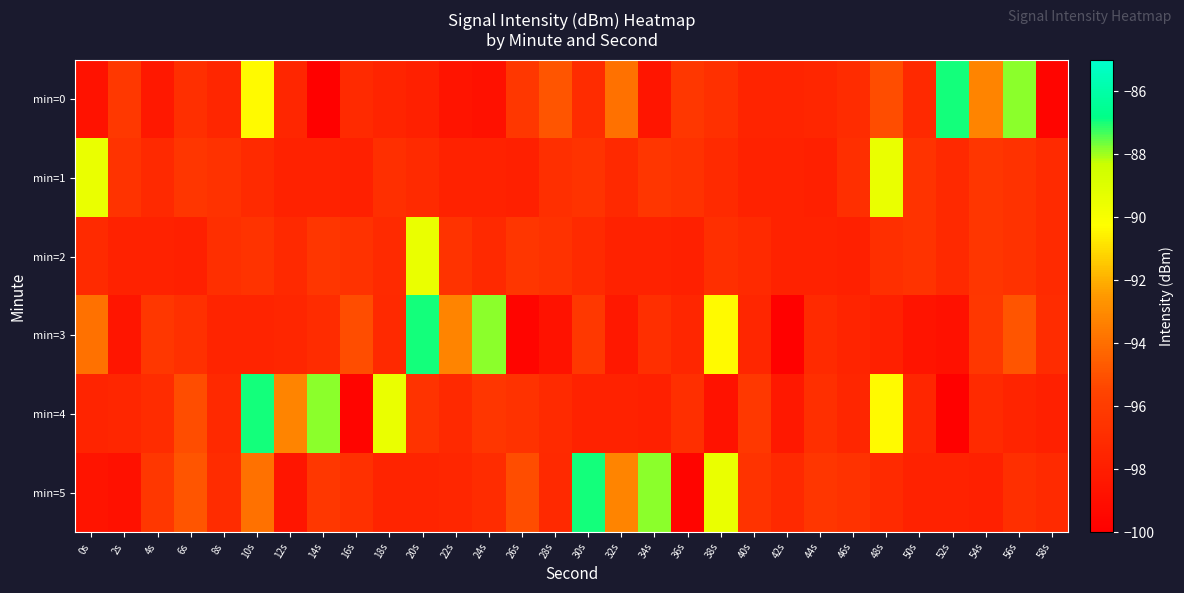

At 52s, list the series in order from largest to smallest.

min=0, min=1, min=2, min=5, min=3, min=4